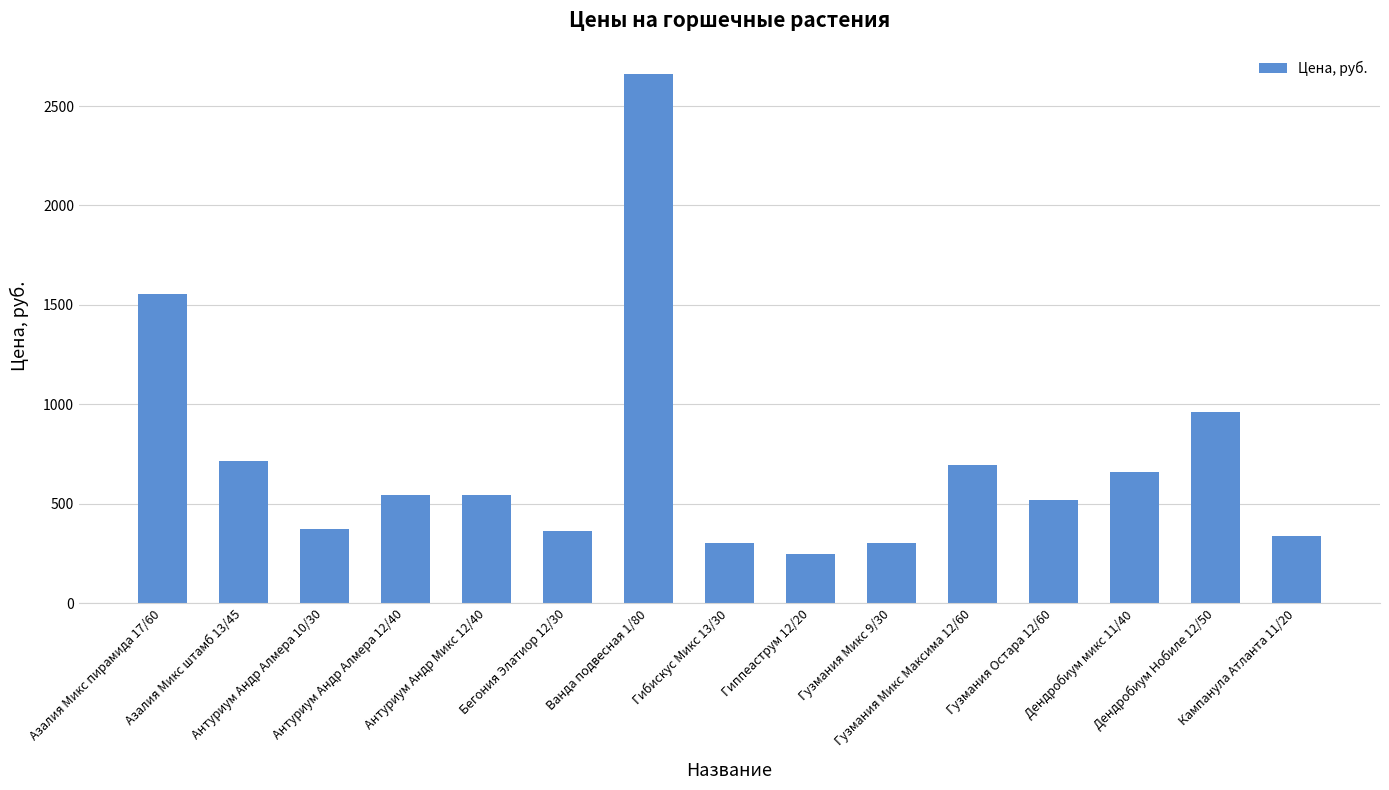

True or false: the data shows 89.1 at Бегония Элатиор 12/30.

False